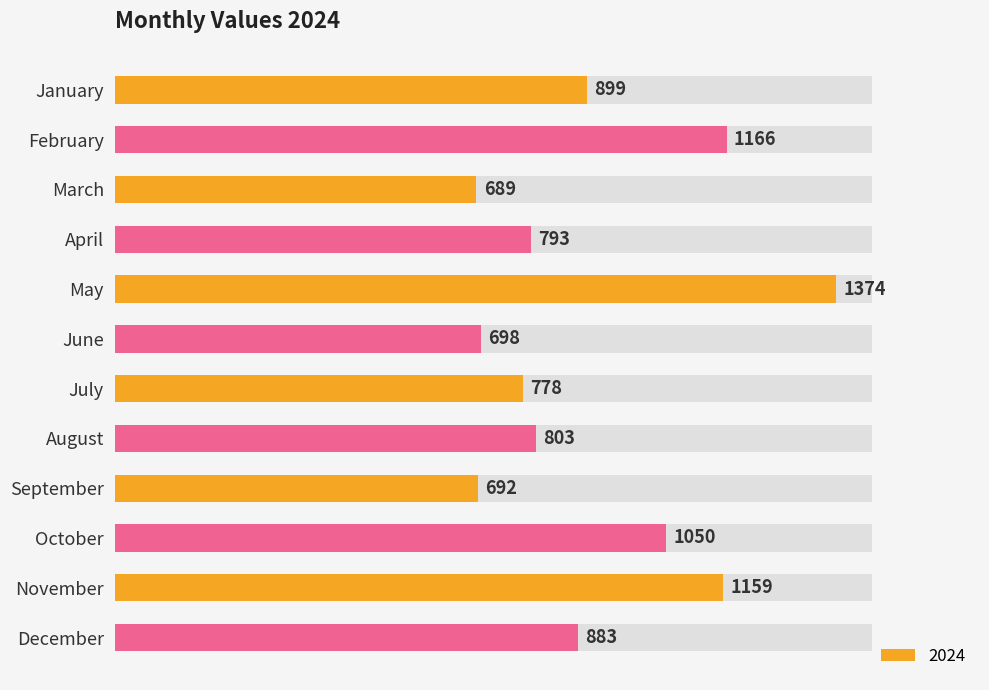

What is the difference between the values at November and September?

467